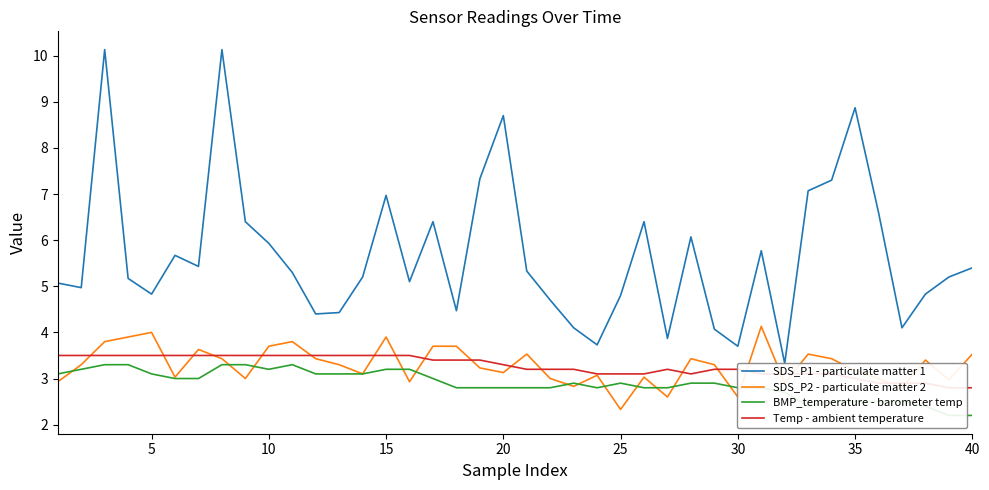

Is it true that SDS_P2 - particulate matter 2 equals 3.9 at 15?

True